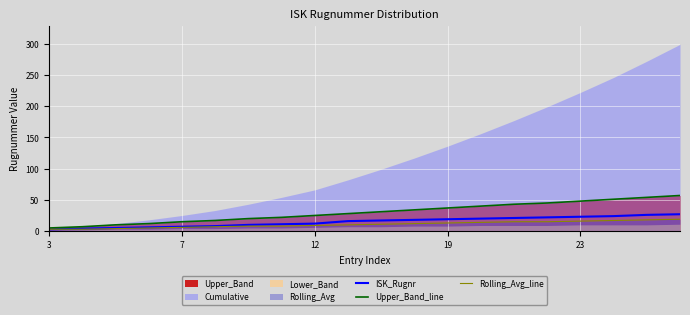

The Rolling_Avg_line series shows 9 at 12. True or false?

True